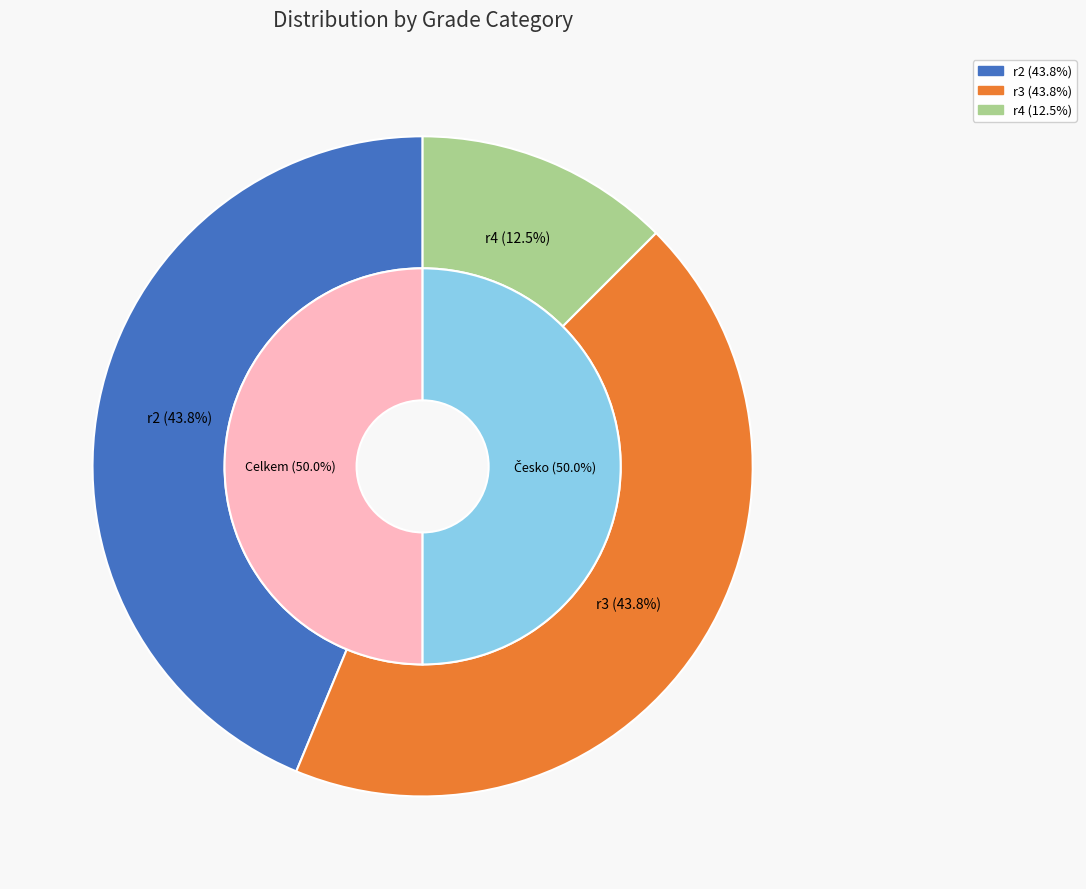

Is it true that r5 is 1% of the pie?

False